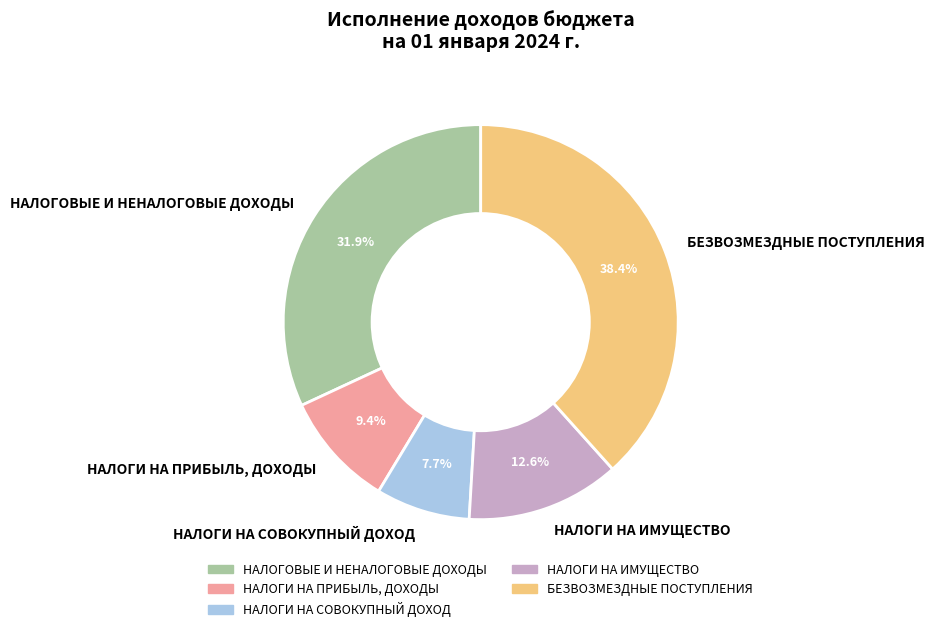

Which slice is the smallest?

НАЛОГИ НА СОВОКУПНЫЙ ДОХОД